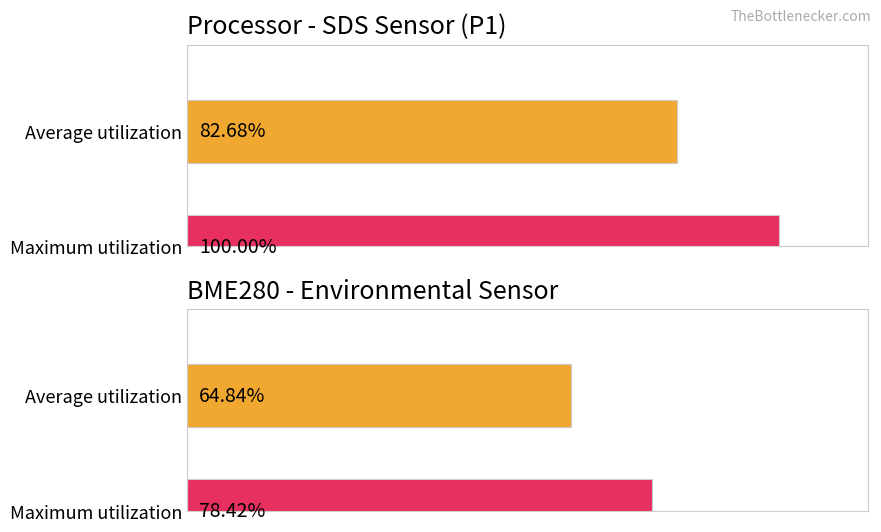

Are the bars grouped side by side (vs. stacked)?

Yes